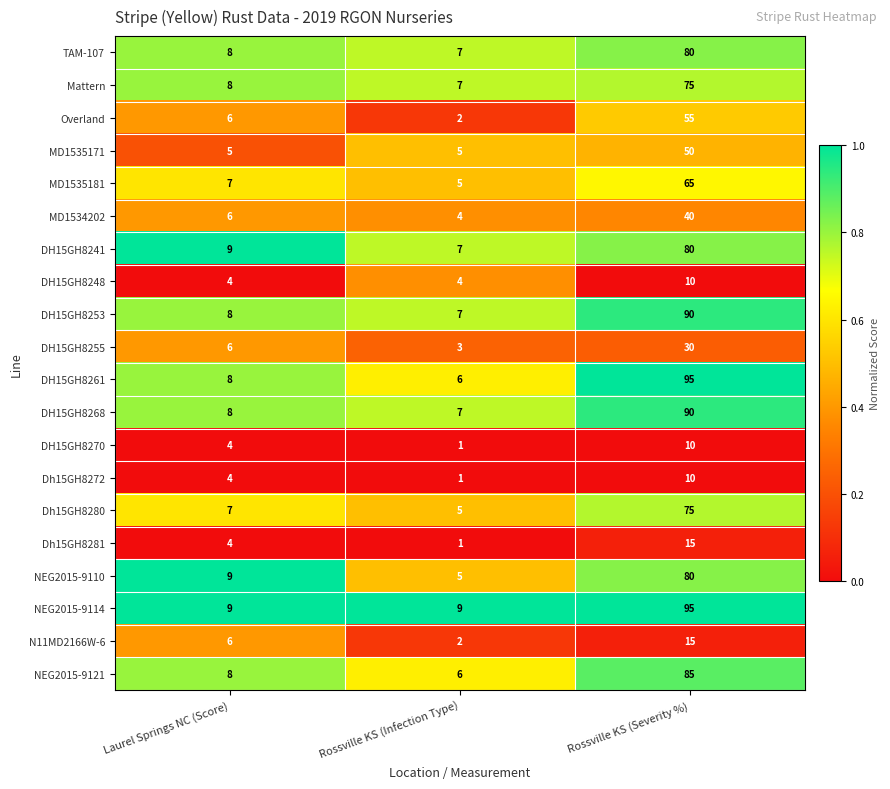

Read the NEG2015-9110 value at Laurel Springs NC (Score).

9